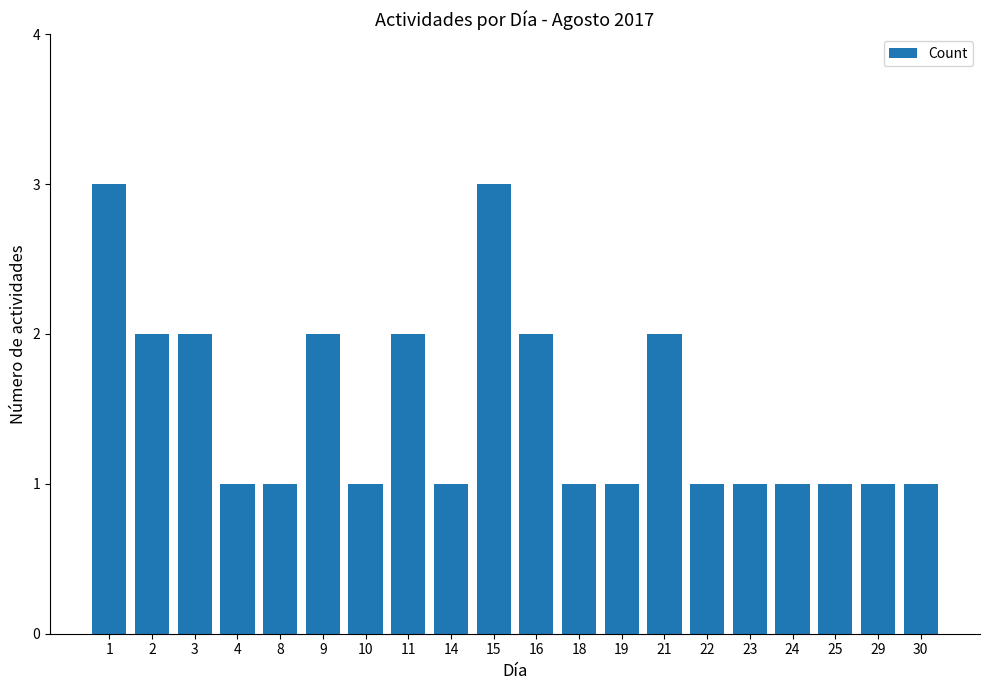

Count the values in the range 1 to 2.

18